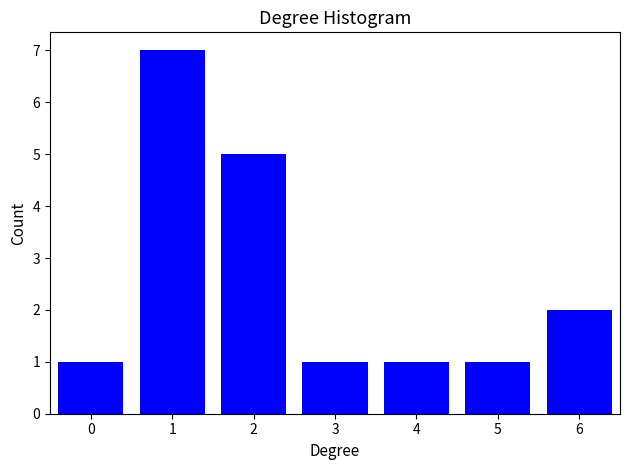

Reading left to right, transcribe all the data shown in this chart.

1	7	5	1	1	1	2